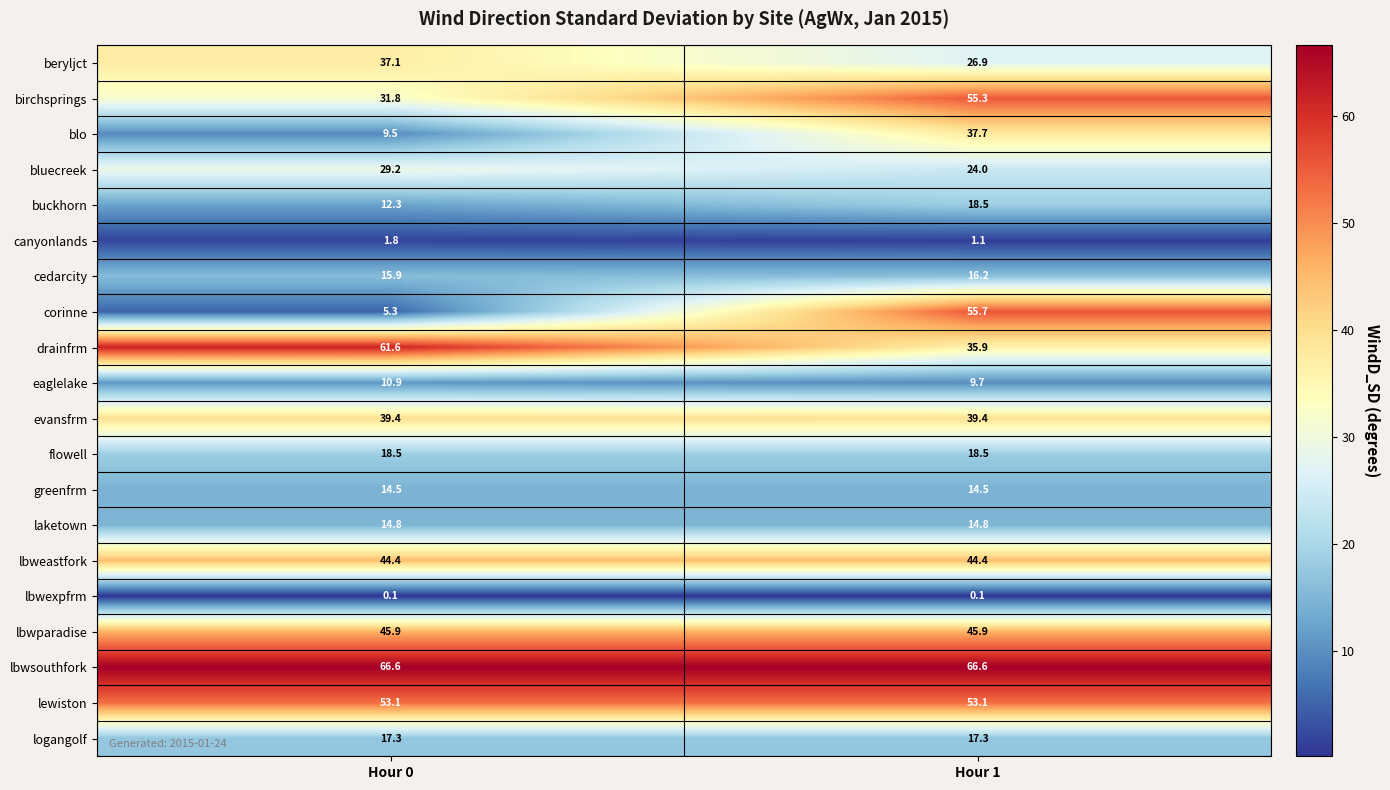

At which category is the sum across all series the highest?

Hour 1